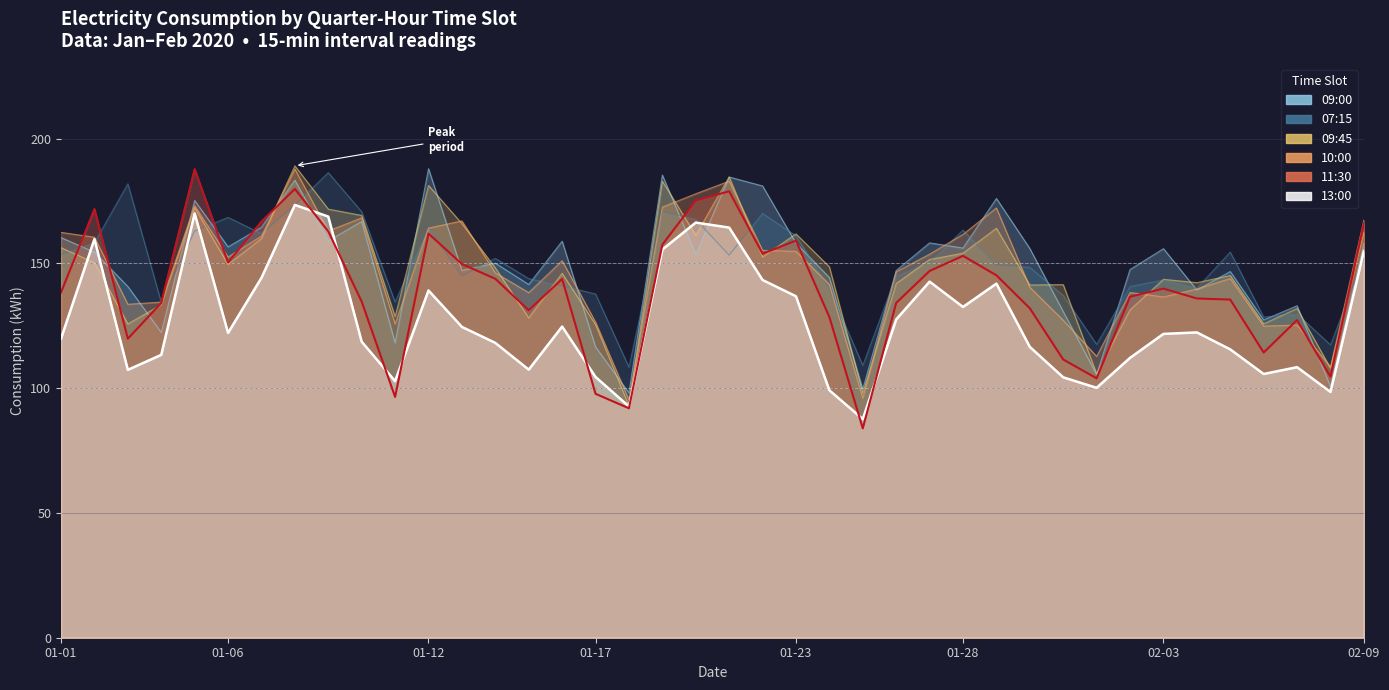

What is the difference between the second highest and second lowest values in the 13:00 (highlight) series?

77.3